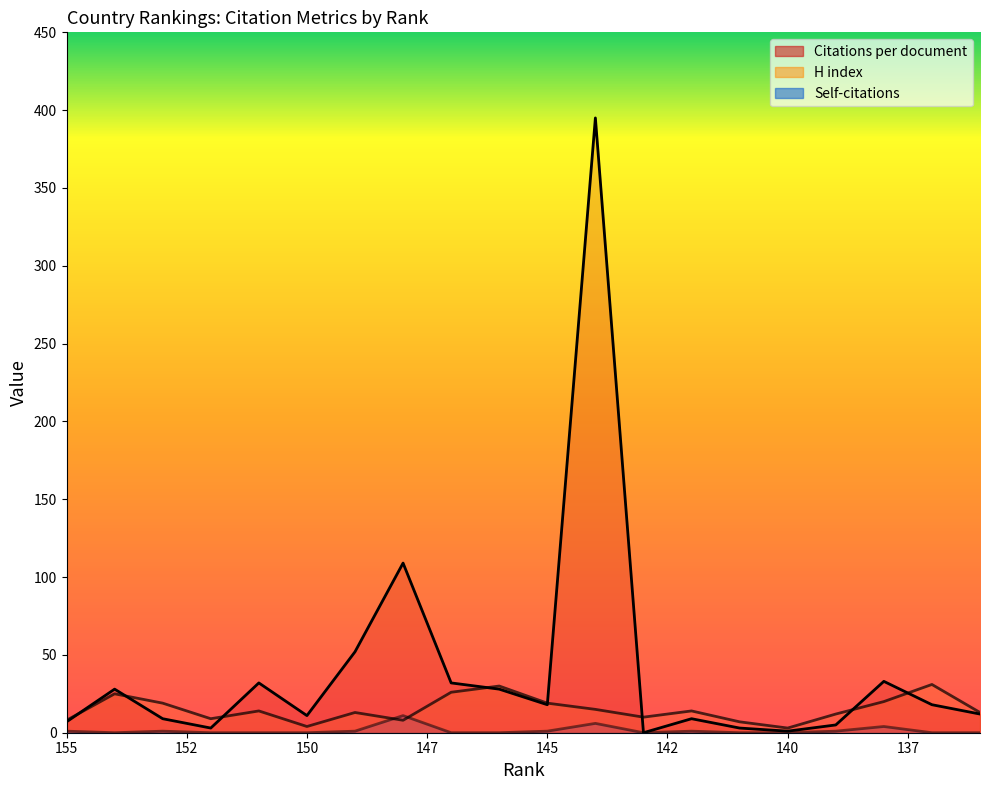

What is the sum of all H index values?

300